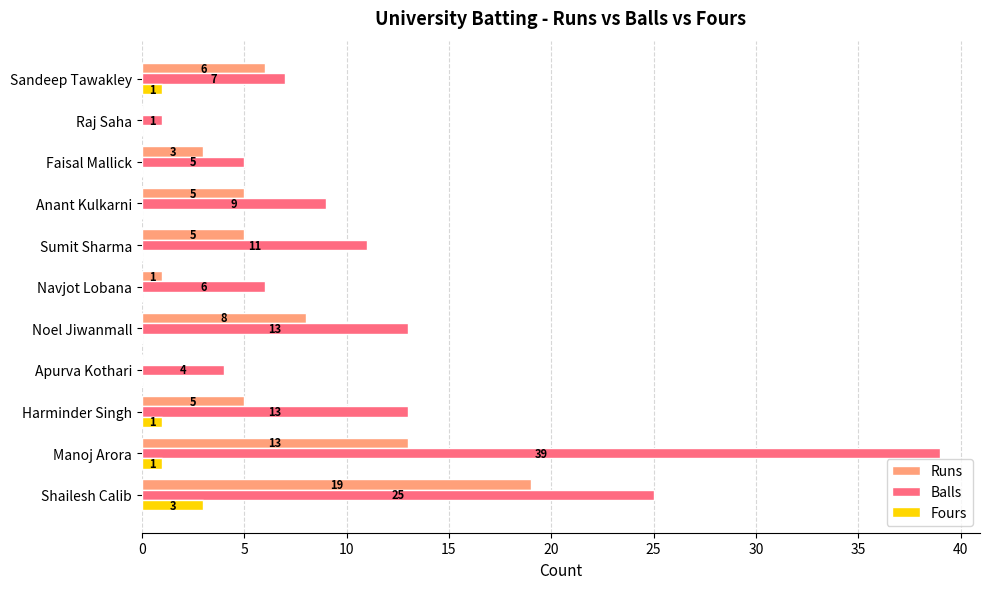

Between Anant Kulkarni and Raj Saha, which series saw the biggest shift?

Balls